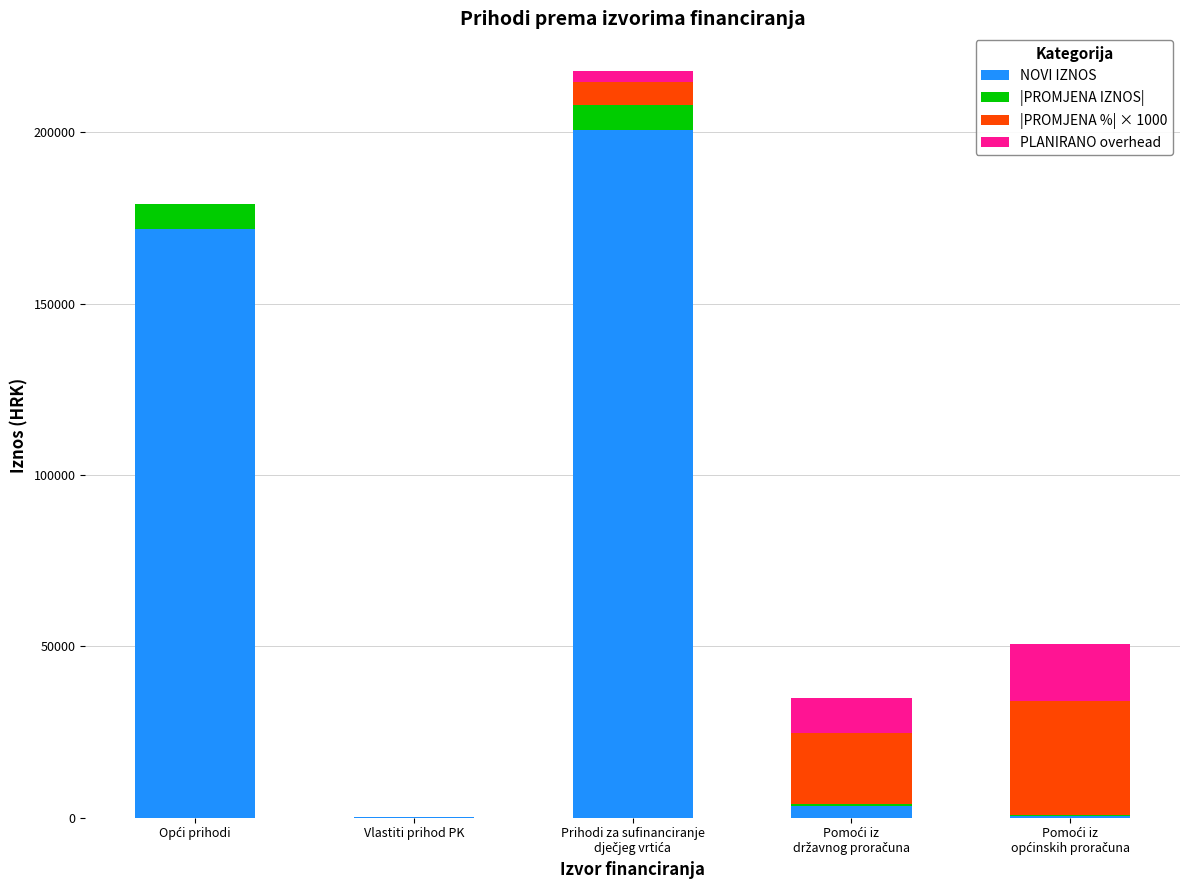

True or false: PLANIRANO overhead has a value of 40.0 at Opći prihodi.

True